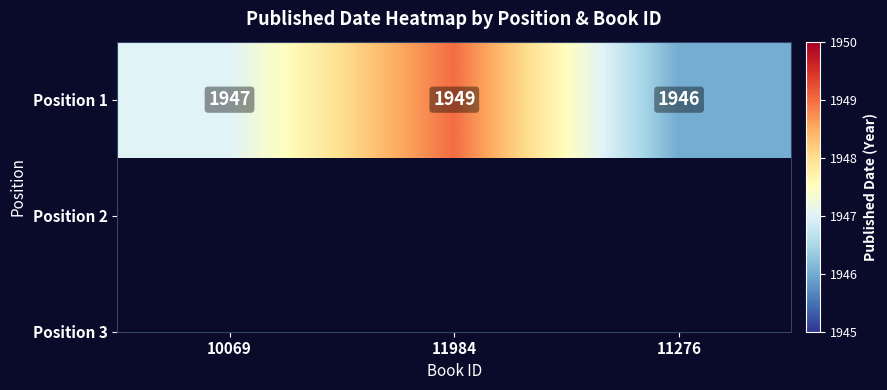

What is the average value?

1947